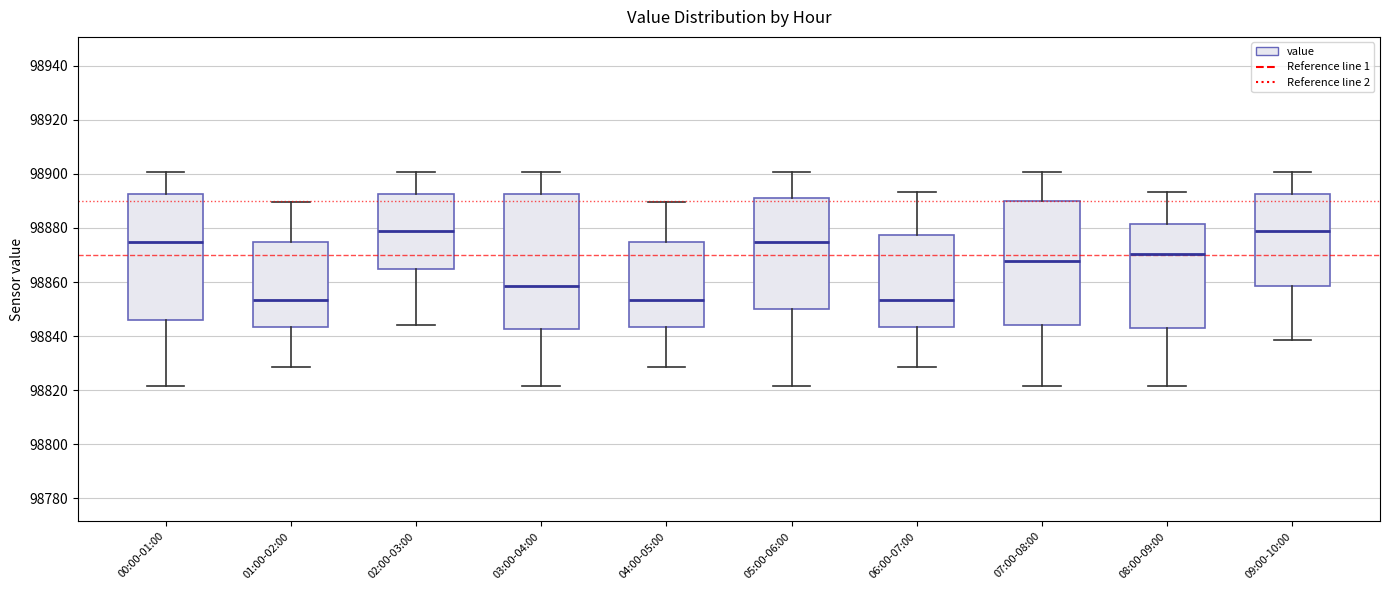

Reading left to right, read every box against the y-axis: the position of its median line, the range the box covers, and the ends of its whiskers. The values are not printed on the chart, so give them approximately, as read against the axis.

00:00-01:00: median 98874, box 98846 to 98892, whiskers 98822 to 98900
01:00-02:00: median 98854, box 98844 to 98874, whiskers 98828 to 98890
02:00-03:00: median 98878, box 98864 to 98892, whiskers 98844 to 98900
03:00-04:00: median 98858, box 98842 to 98892, whiskers 98822 to 98900
04:00-05:00: median 98854, box 98844 to 98874, whiskers 98828 to 98890
05:00-06:00: median 98874, box 98850 to 98890, whiskers 98822 to 98900
06:00-07:00: median 98854, box 98844 to 98878, whiskers 98828 to 98894
07:00-08:00: median 98868, box 98844 to 98890, whiskers 98822 to 98900
08:00-09:00: median 98870, box 98842 to 98882, whiskers 98822 to 98894
09:00-10:00: median 98880, box 98858 to 98892, whiskers 98838 to 98900